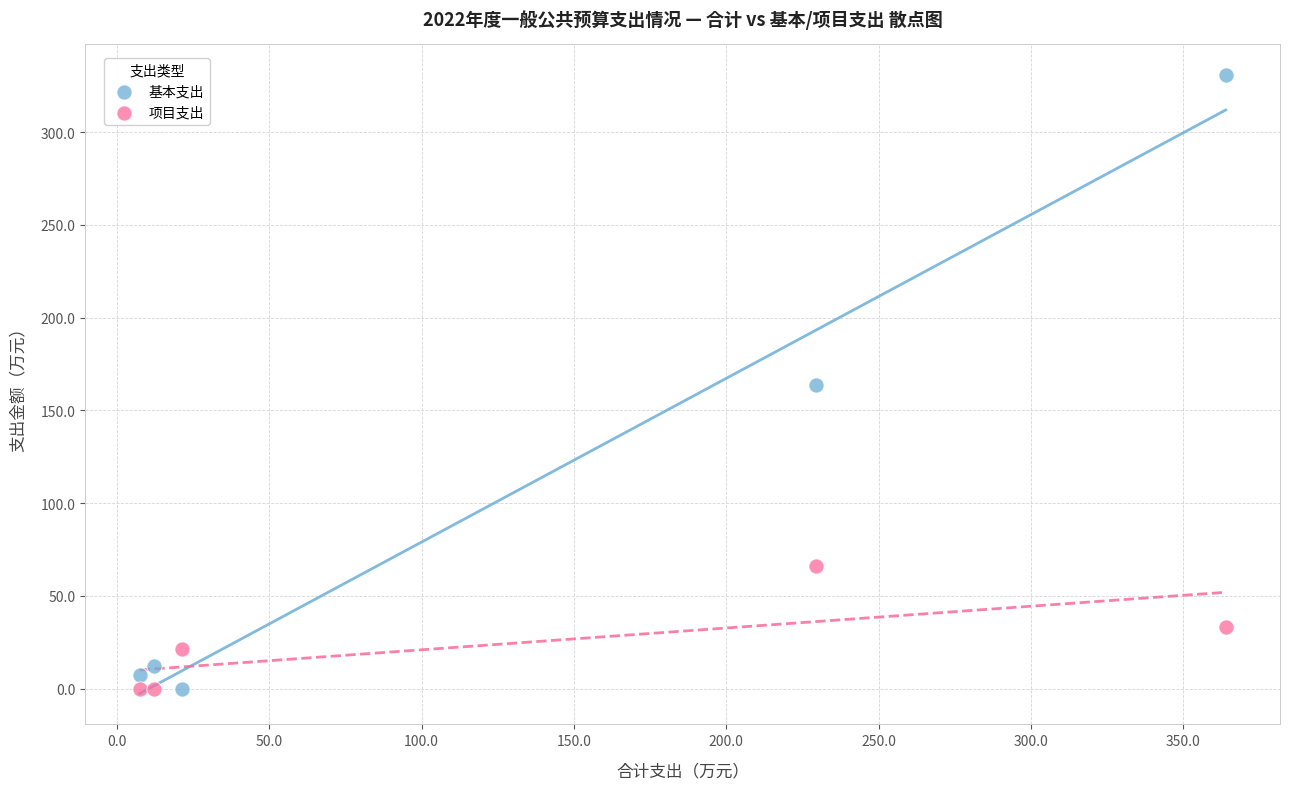

Across all data points, what is the range of X values (max minus min)?

356.5